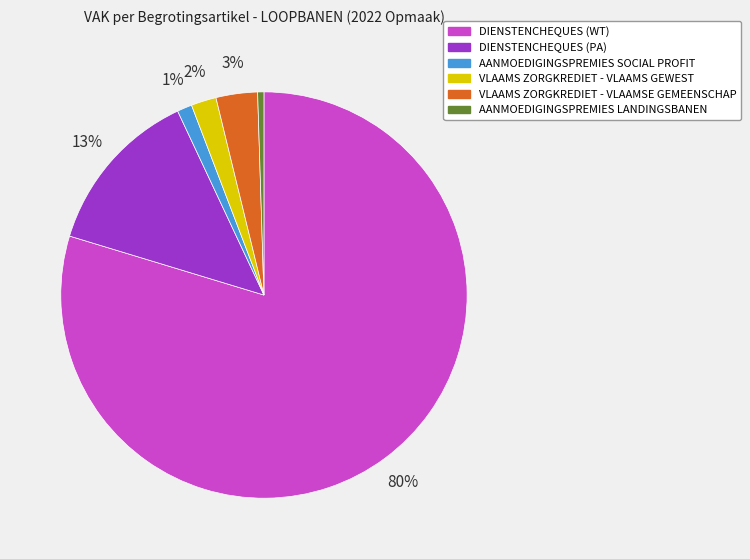

To the nearest percent, what is the average slice percentage?

17%